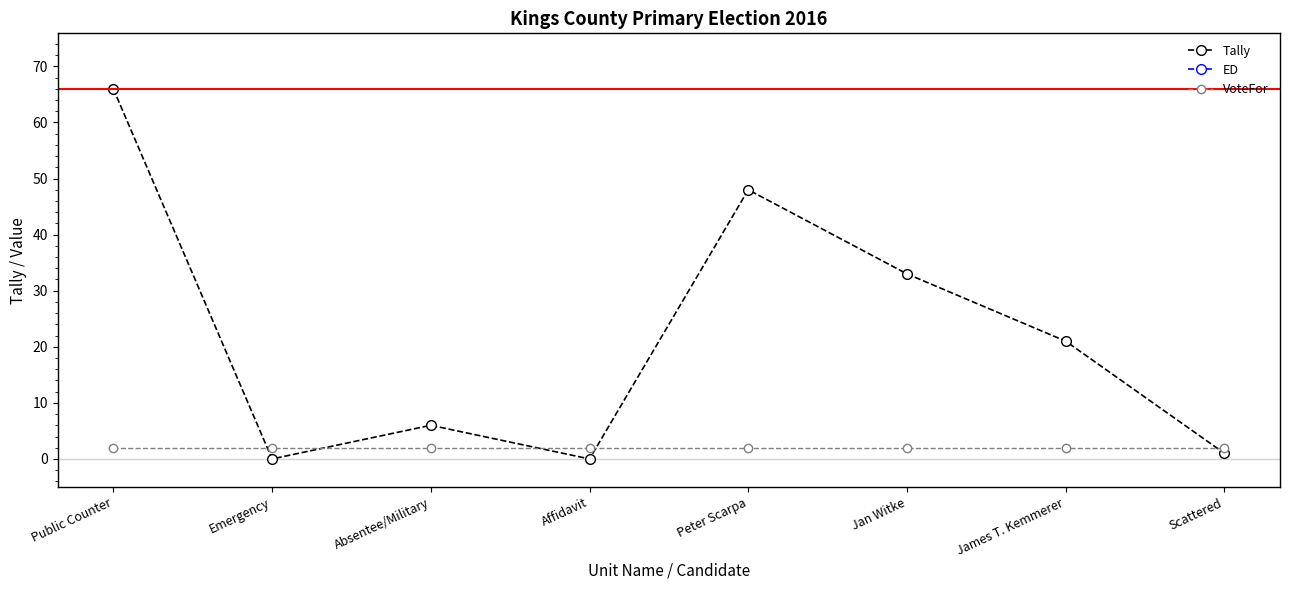

What is the maximum value shown in the chart?

90